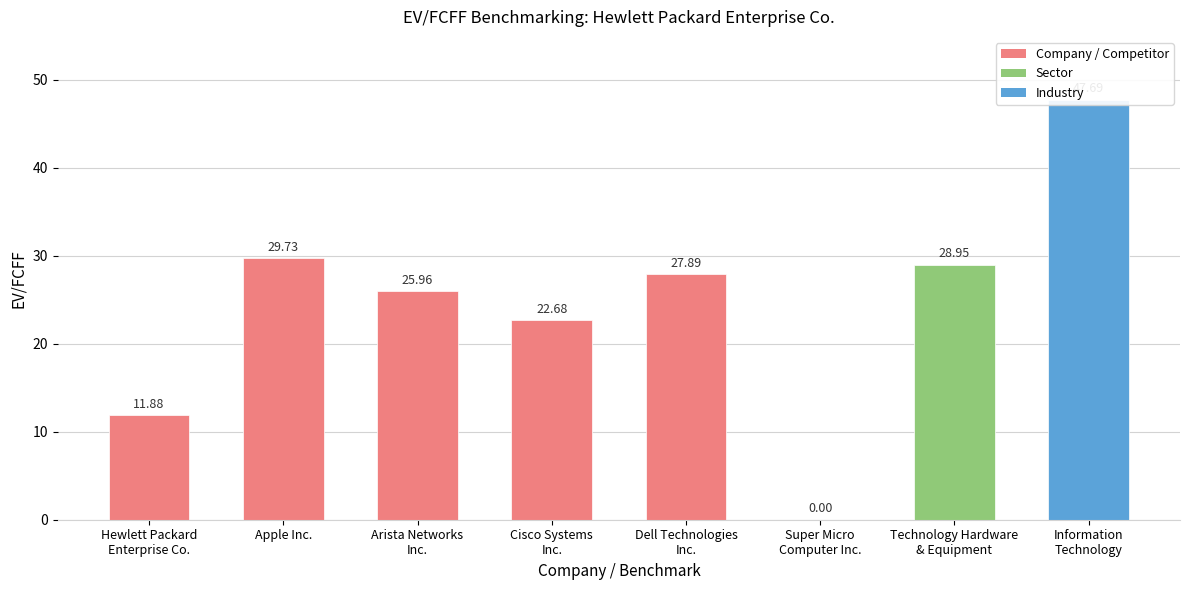

What position from the right is Hewlett Packard
Enterprise Co.?

8